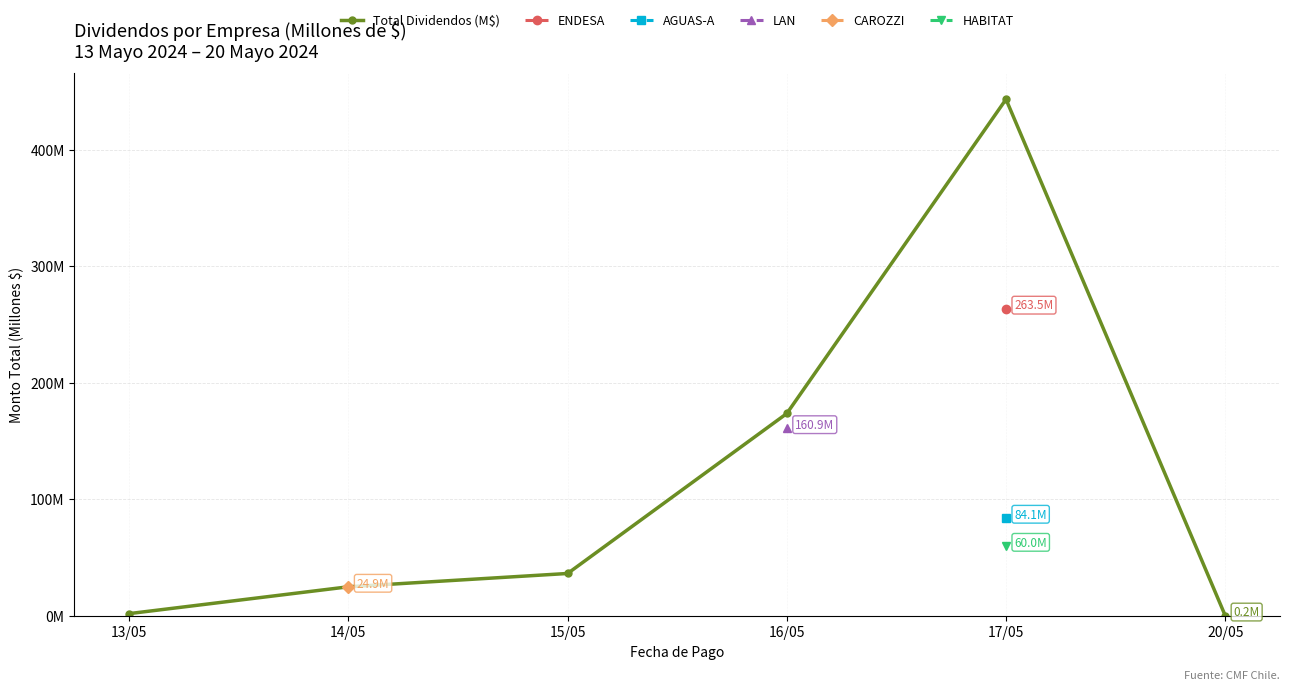

At how many categories does at least one series exceed 111?

2